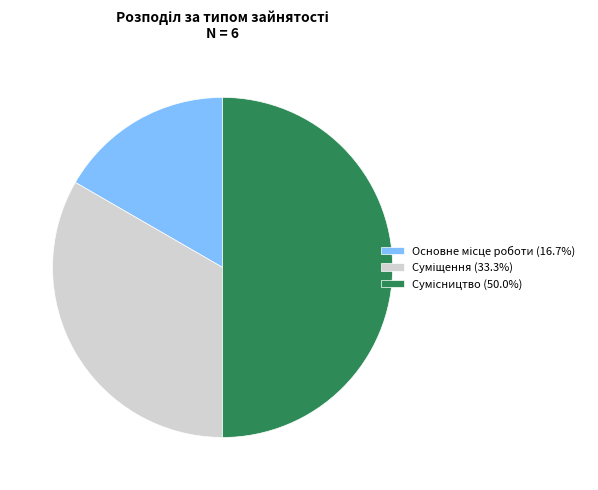

Count the number of slices in the pie.

3